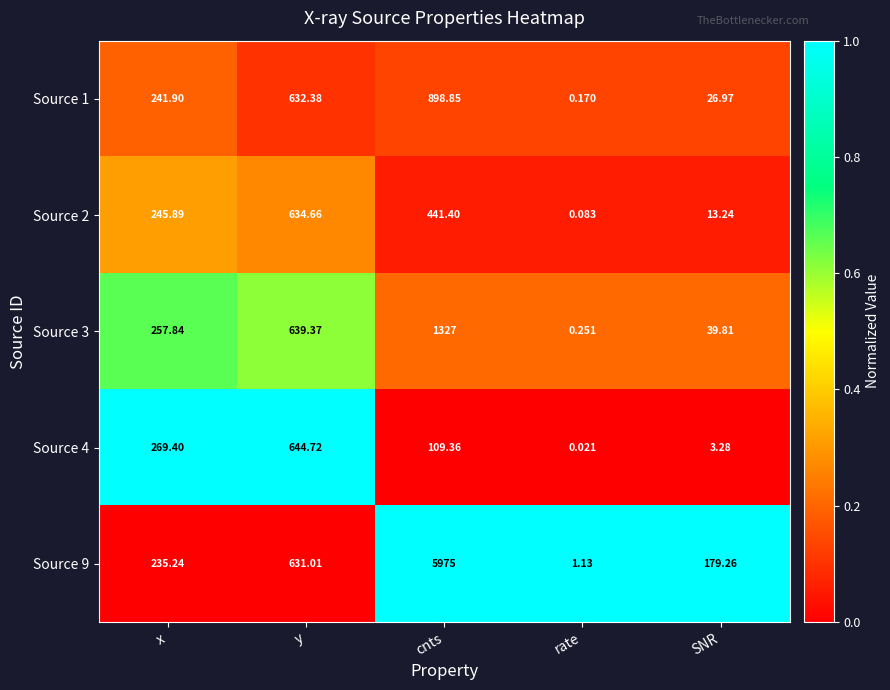

At which category is the sum across all series the highest?

cnts